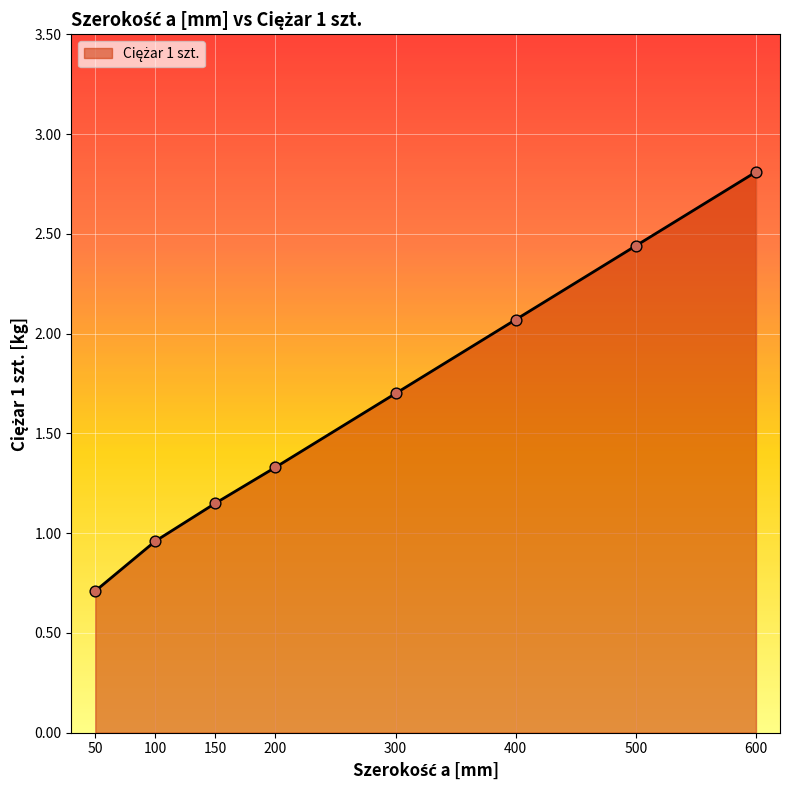

What is the ratio of the value at 150 to the value at 400?

0.6